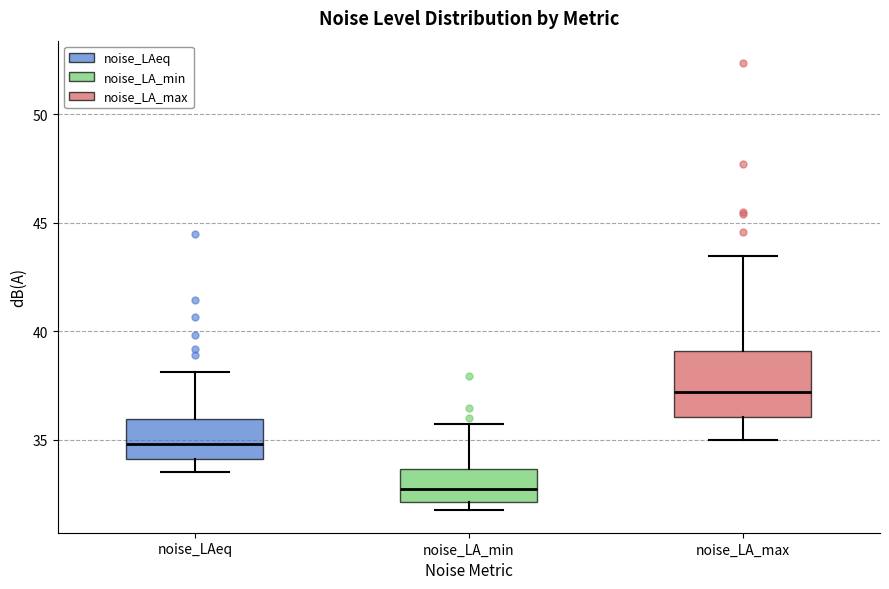

Reading left to right, read every box against the y-axis: the position of its median line, the range the box covers, and the ends of its whiskers. The values are not printed on the chart, so give them approximately, as read against the axis.

noise_LAeq: median 35.0, box 34.0 to 36.0, whiskers 33.5 to 38.0
noise_LA_min: median 32.5, box 32.0 to 33.5, whiskers 31.5 to 35.5
noise_LA_max: median 37.0, box 36.0 to 39.0, whiskers 35.0 to 43.5